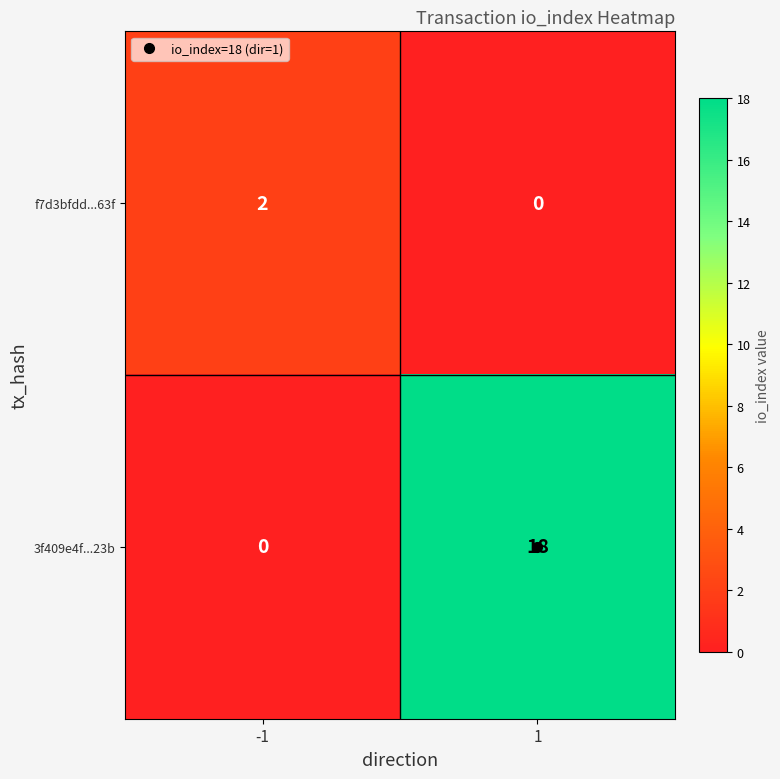

What value does the 3f409e4f...23b series have at 1, to the nearest 5?

20